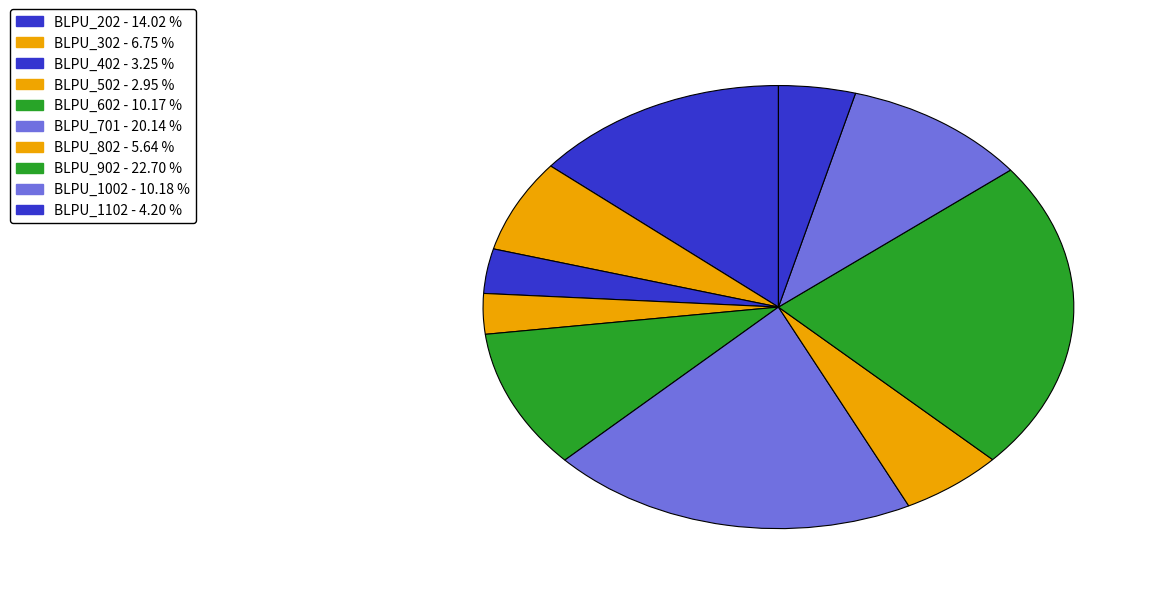

How many slices are in this pie chart?

10